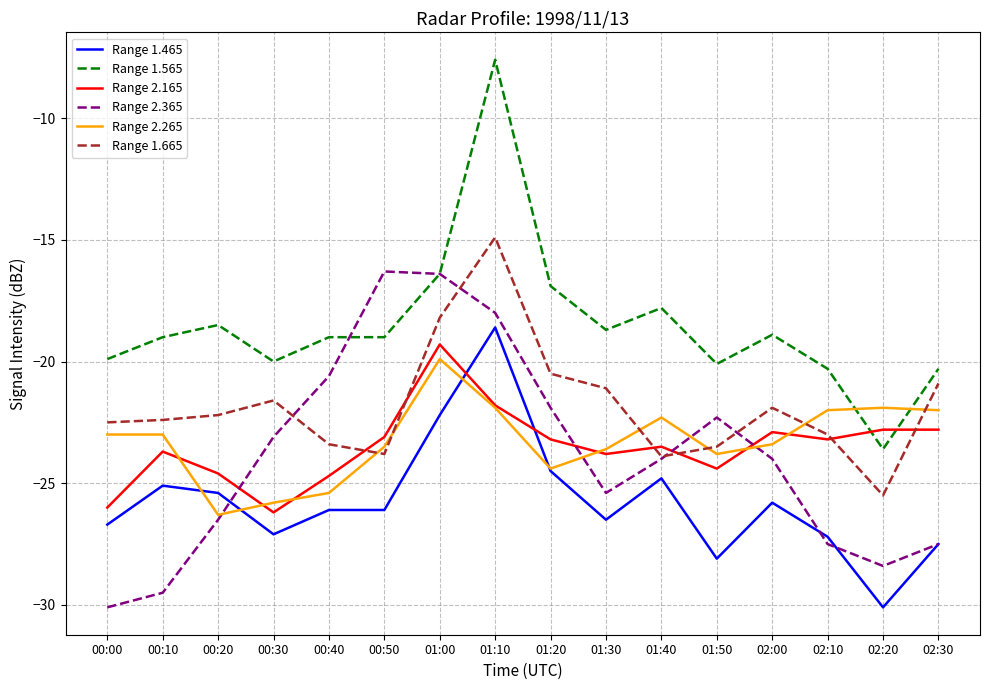

Does the chart have visible grid lines?

Yes